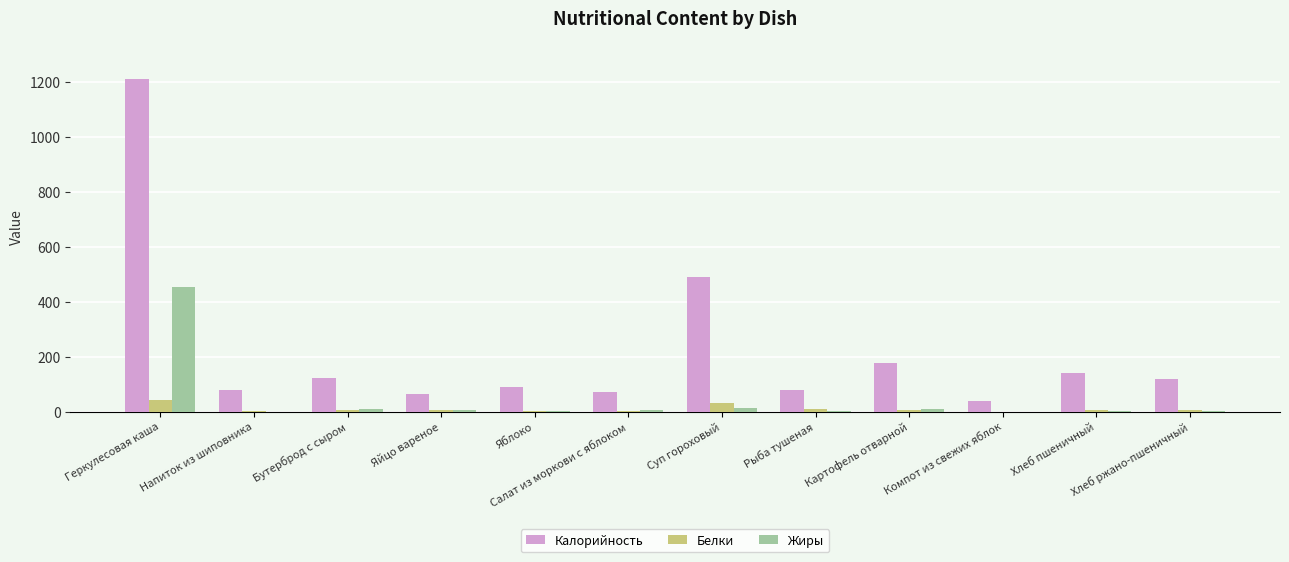

What is the sum of all Калорийность values?

2676.8